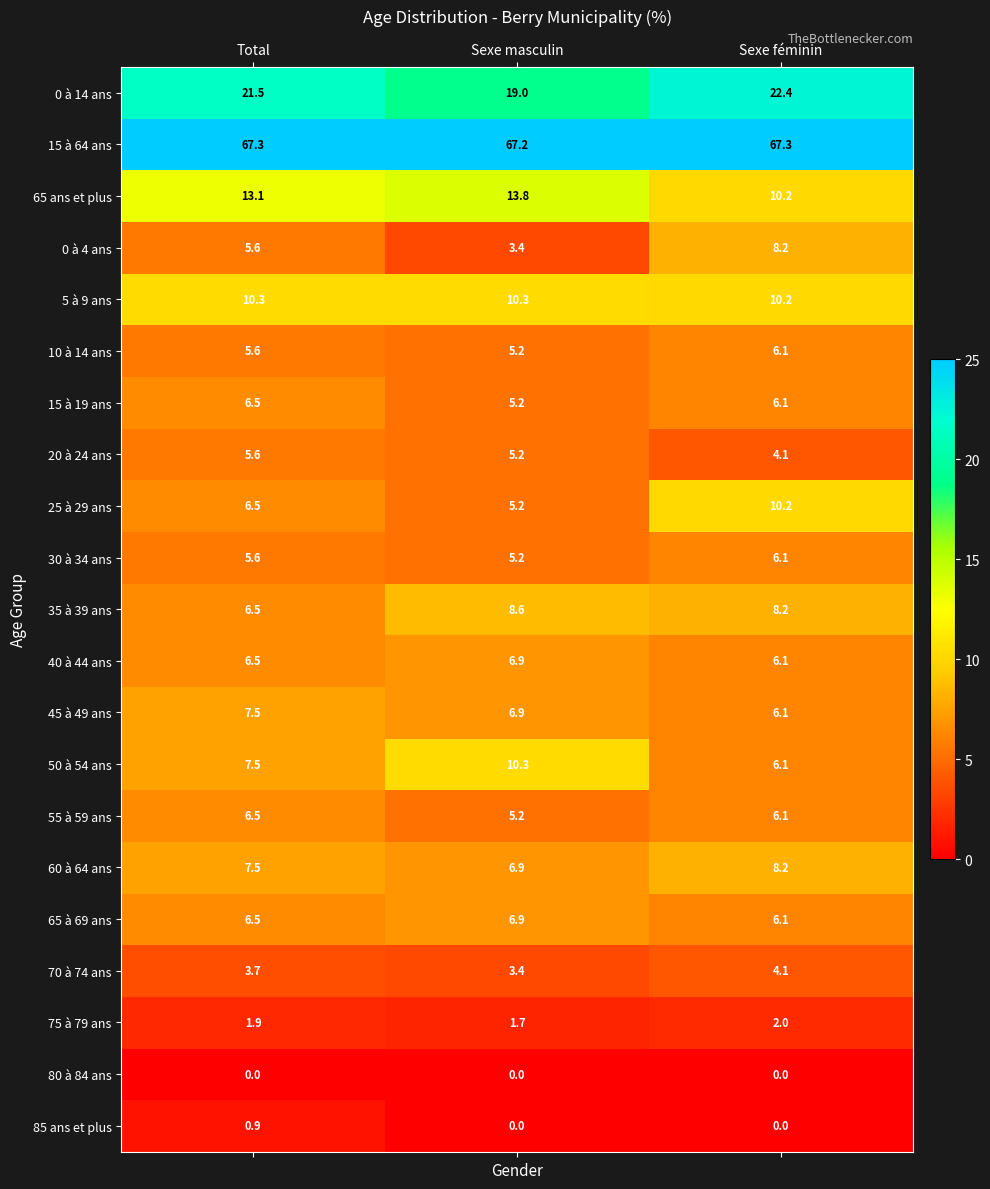

What is the average value of the 30 à 34 ans series?

5.6